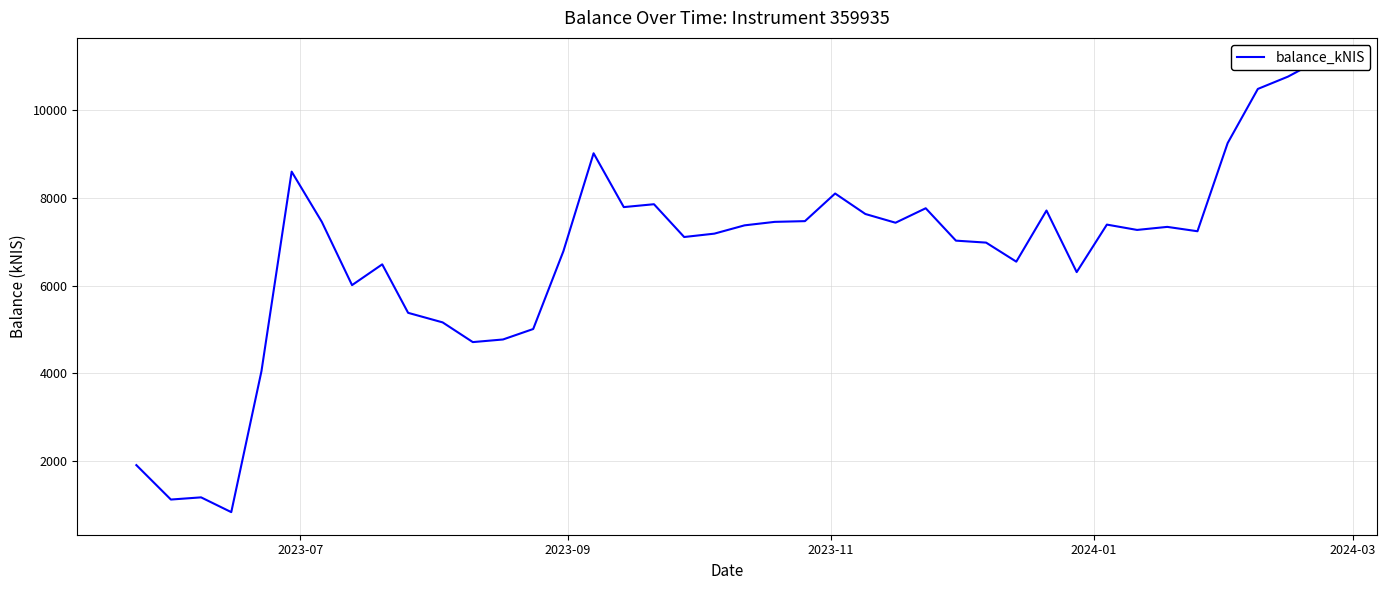

Is this an area chart (filled region under the line)?

No